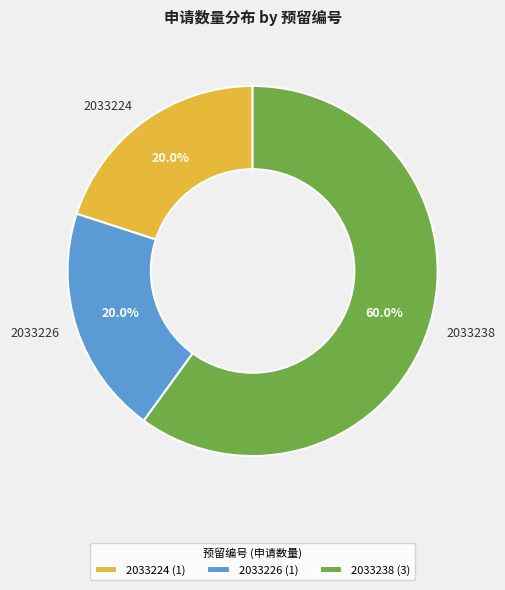

Approximately how many times larger is the value at 2033226 compared to 2033224?

1.0